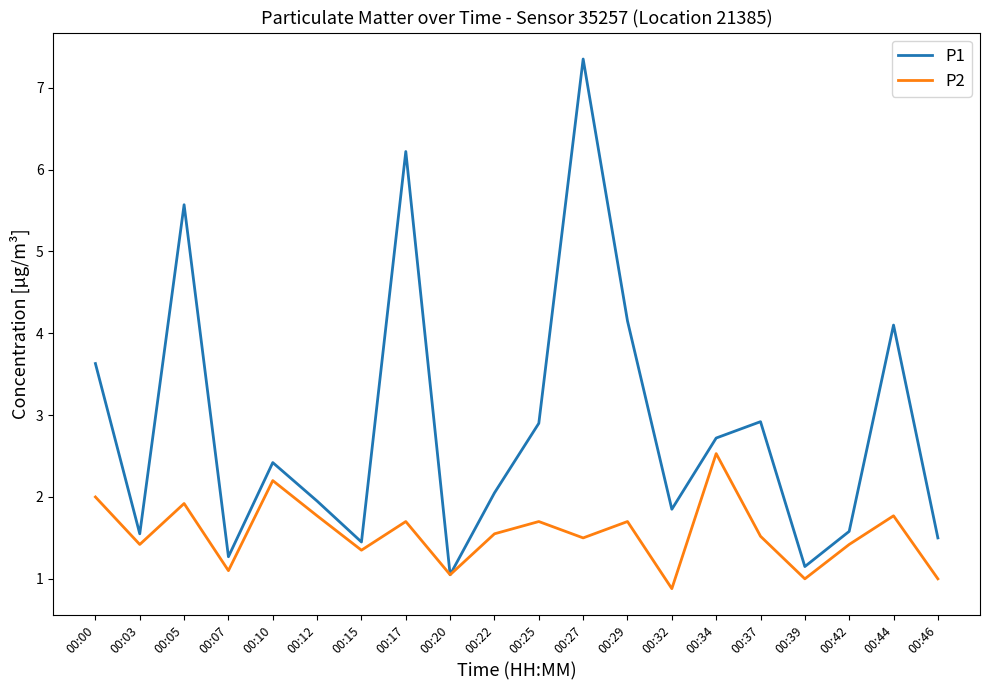

How many interior local valleys does the P2 series have?

7